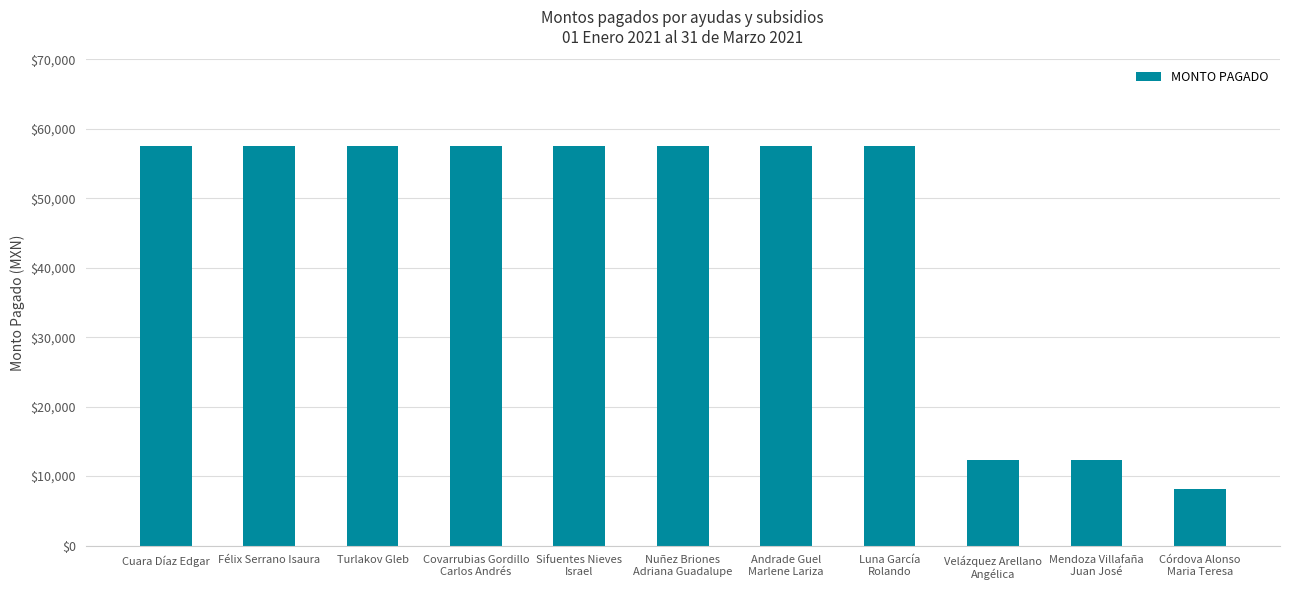

What is the label of the 1st bar from the left?

Cuara Díaz Edgar